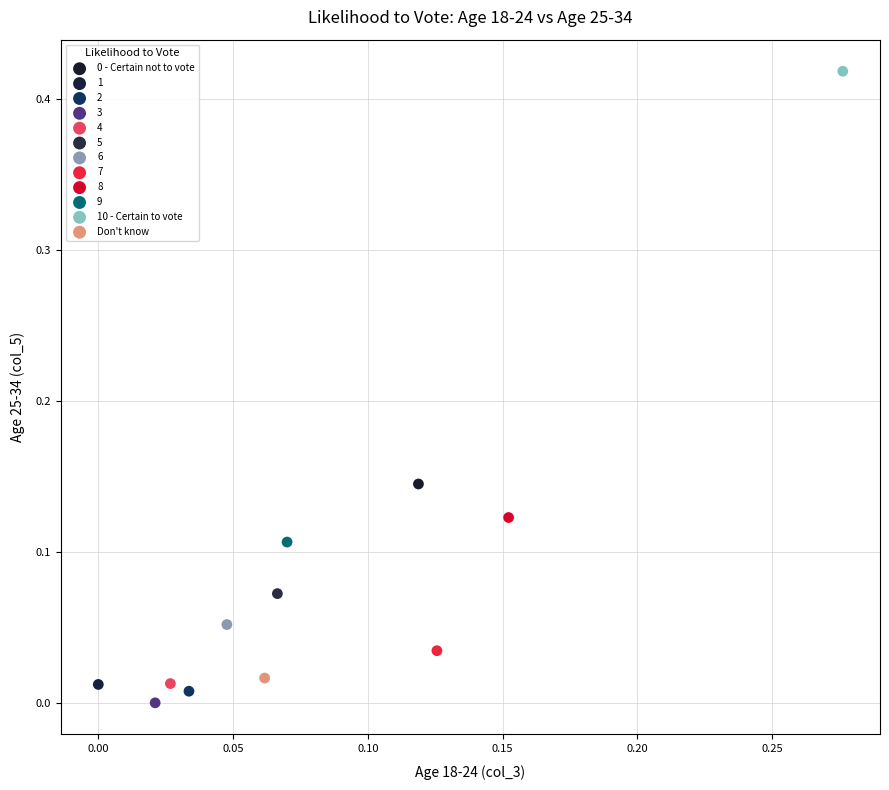

Which series reaches the maximum Y coordinate?

10 - Certain to vote